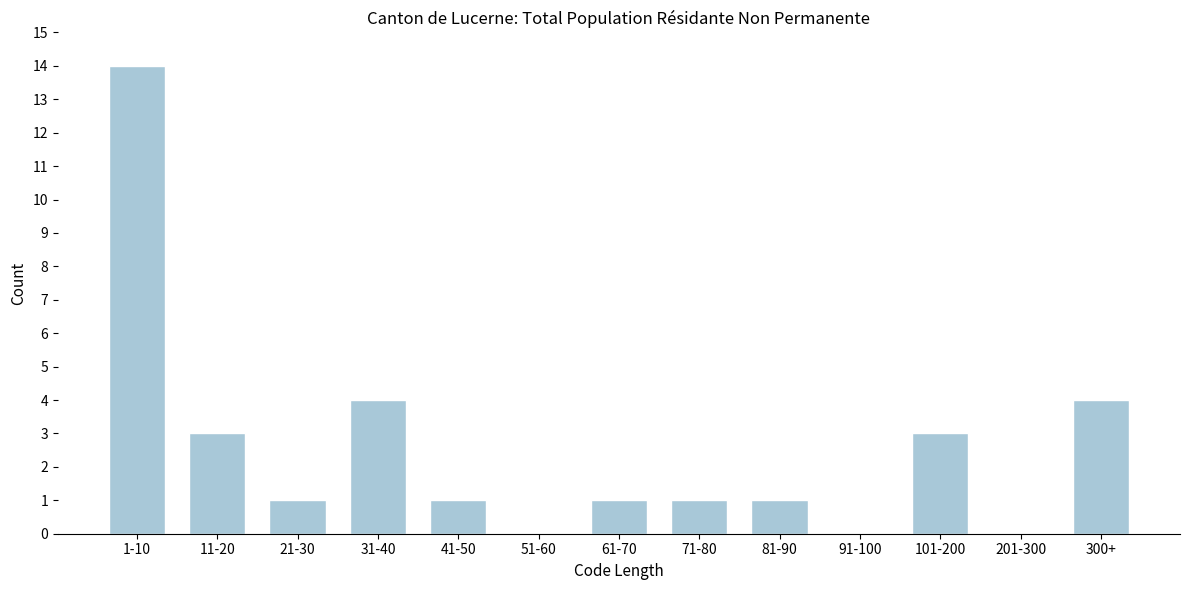

Reading left to right, list all the values displayed in this chart.

1-10=14	11-20=3	21-30=1	31-40=4	41-50=1	51-60=0	61-70=1	71-80=1	81-90=1	91-100=0	101-200=3	201-300=0	300+=4